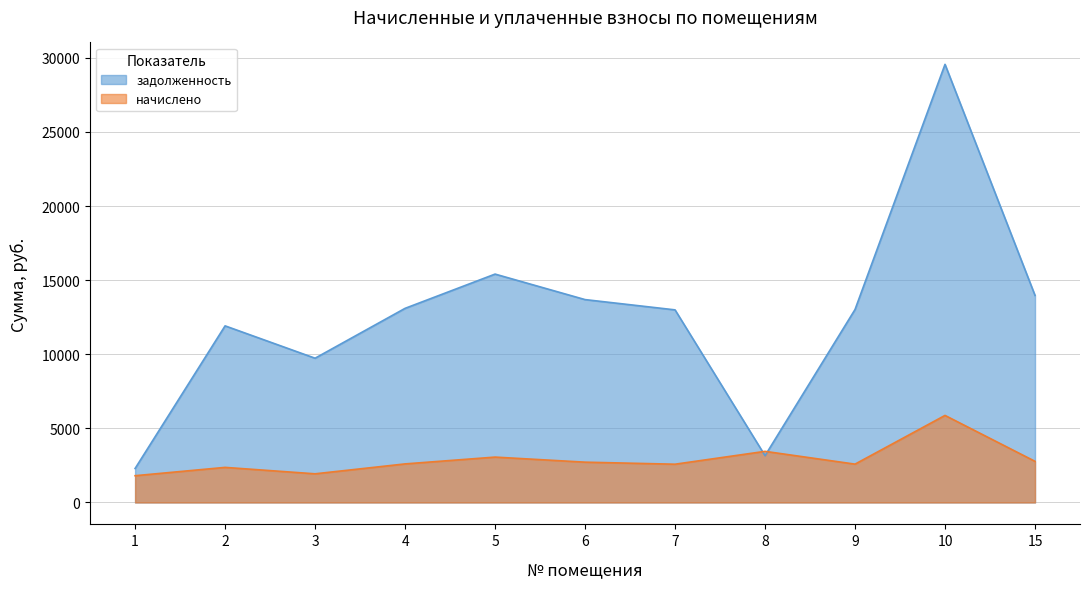

At which label does начислено reach its minimum?

1